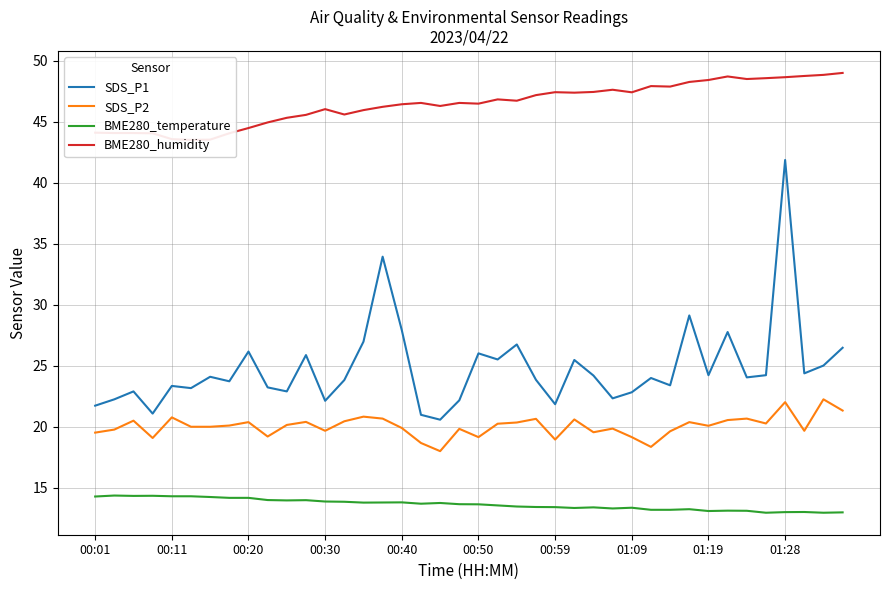

How many values in the SDS_P2 series are below 20?

17